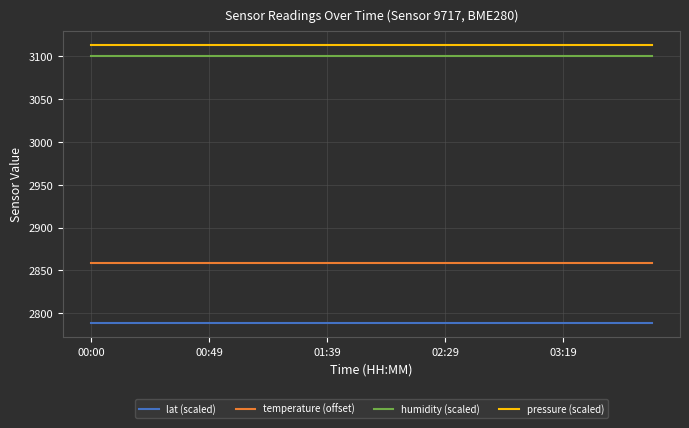

What is the minimum value for humidity (scaled)?

3100.0